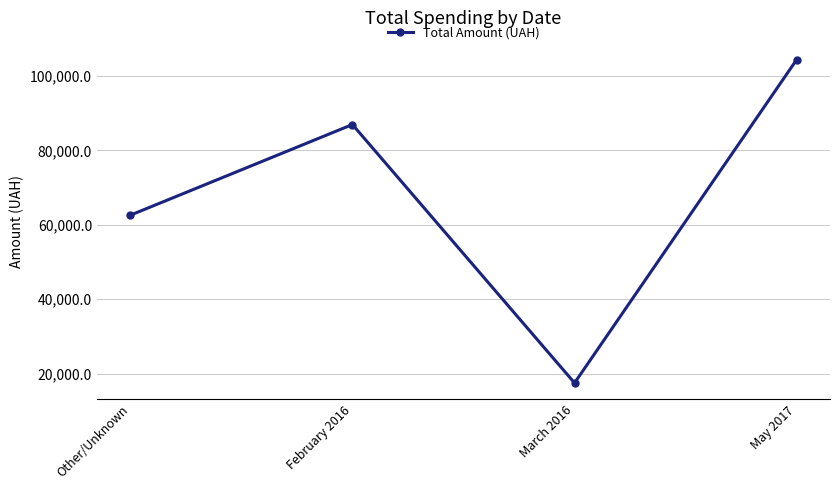

What is the difference between the second highest and second lowest values?

24376.1